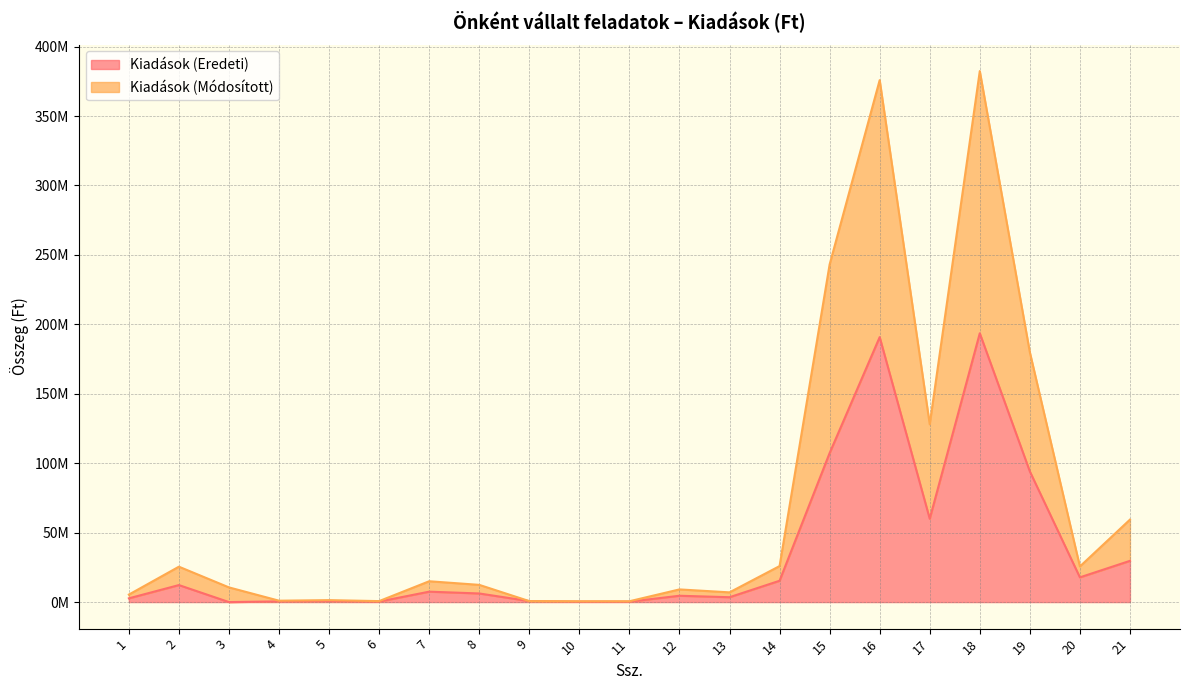

What is the value of the Kiadások (Módosított) point at the 14th from the left?

25920000